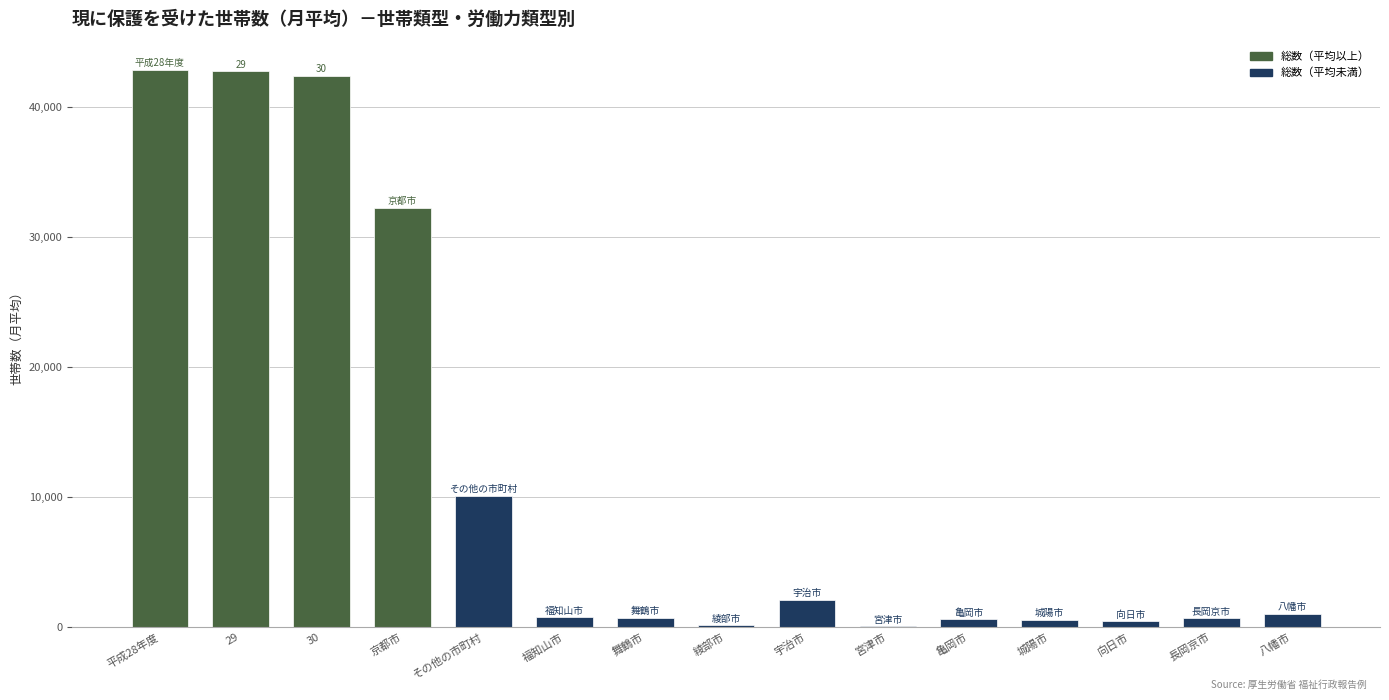

Between 京都市 and 福知山市, which is larger?

京都市